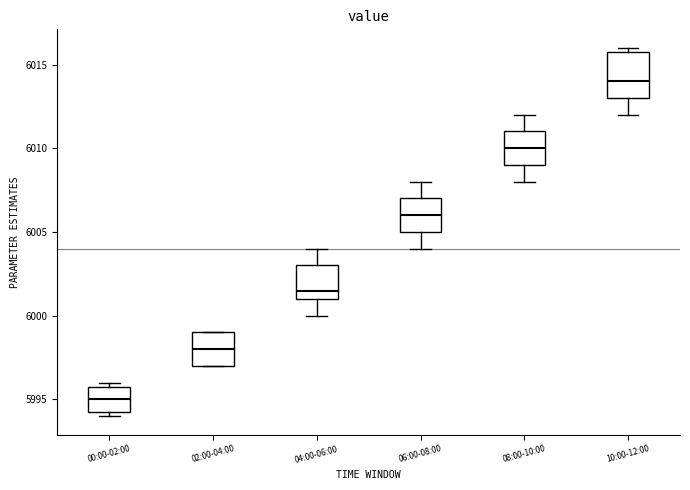

Reading left to right, transcribe this box plot: for each box, give where its median line is, the range the box spans, and where its two whiskers end, as read against the y-axis. The values are not printed on the chart, so give them approximately, as read against the axis.

00:00-02:00: median 5995.0, box 5994.5 to 5996.0, whiskers 5994.0 to 5996.0 (just above the box's upper edge)
02:00-04:00: median 5998.0, box 5997.0 to 5999.0, whiskers 5997.0 to 5999.0
04:00-06:00: median 6001.5, box 6001.0 to 6003.0, whiskers 6000.0 to 6004.0
06:00-08:00: median 6006.0, box 6005.0 to 6007.0, whiskers 6004.0 to 6008.0
08:00-10:00: median 6010.0, box 6009.0 to 6011.0, whiskers 6008.0 to 6012.0
10:00-12:00: median 6014.0, box 6013.0 to 6016.0, whiskers 6012.0 to 6016.0 (just above the box's upper edge)